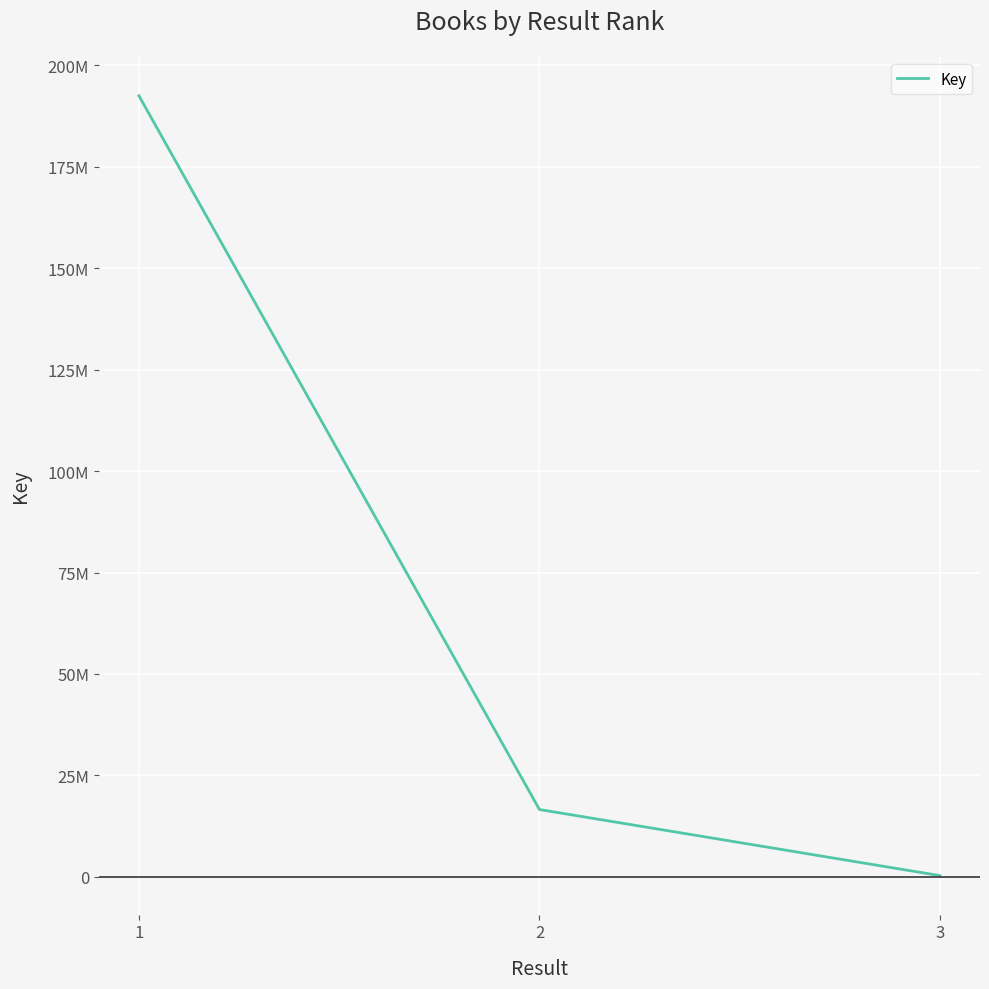

Is this an area chart (filled region under the line)?

No